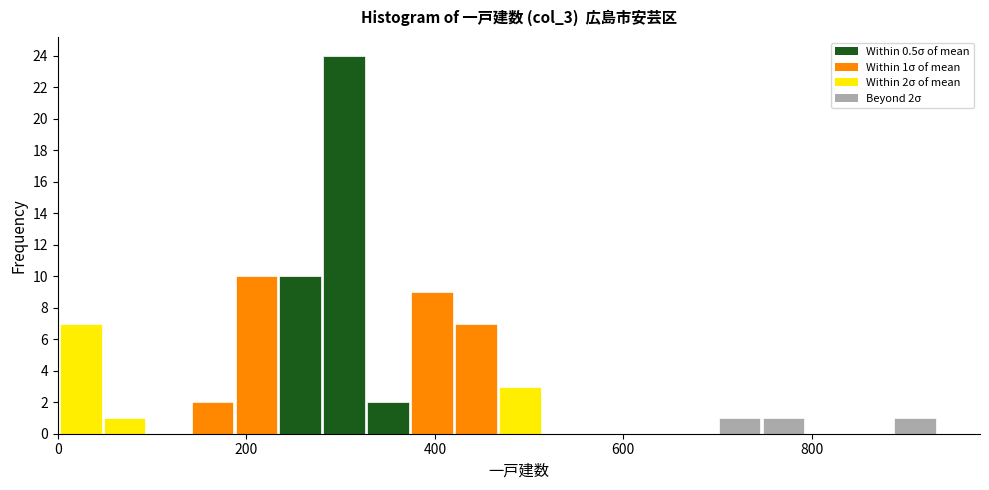

Read against the x-axis, roughly where is the centre of the tallest bar?

300